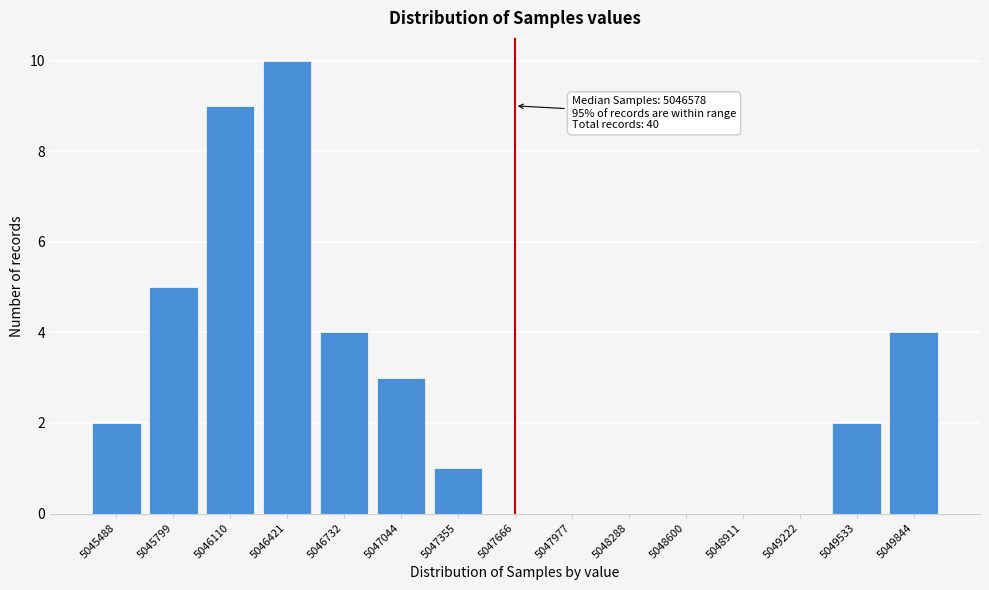

Reading right to left, list all the values displayed in this chart.

5049844=4	5049533=2	5049222=0	5048911=0	5048600=0	5048288=0	5047977=0	5047666=0	5047355=1	5047044=3	5046732=4	5046421=10	5046110=9	5045799=5	5045488=2